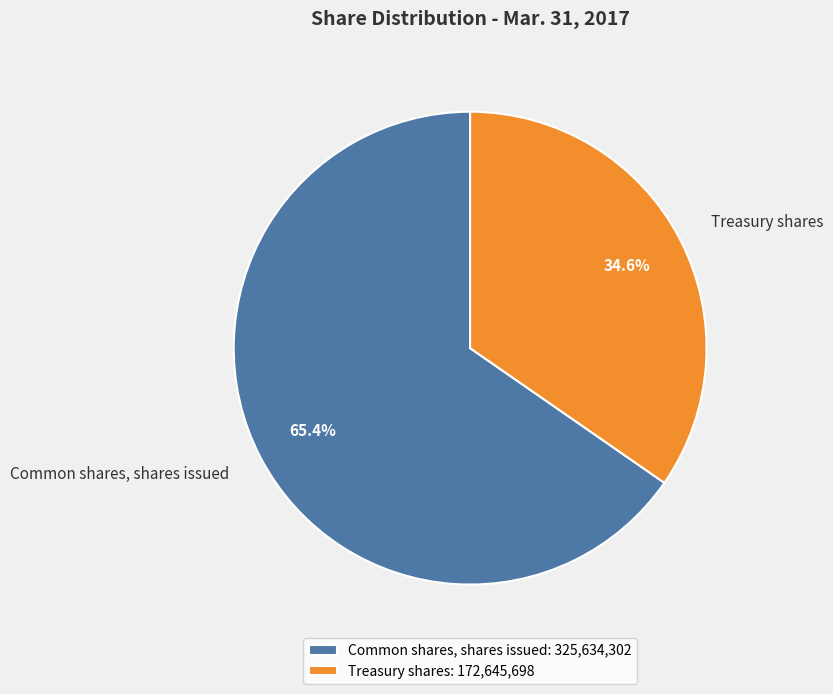

Is there any slice that represents more than half of the pie?

Yes